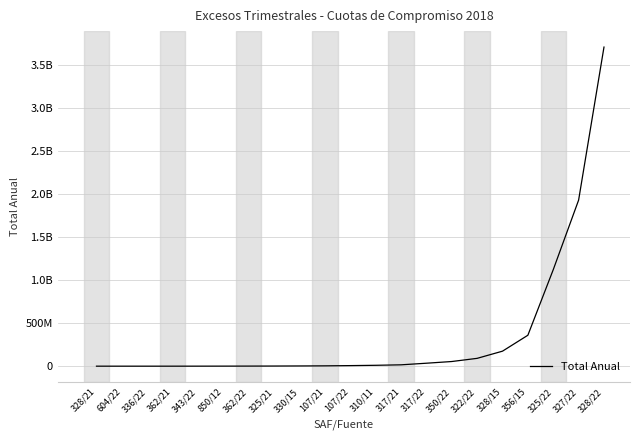

Where does the data first go above 6505302?

107/22